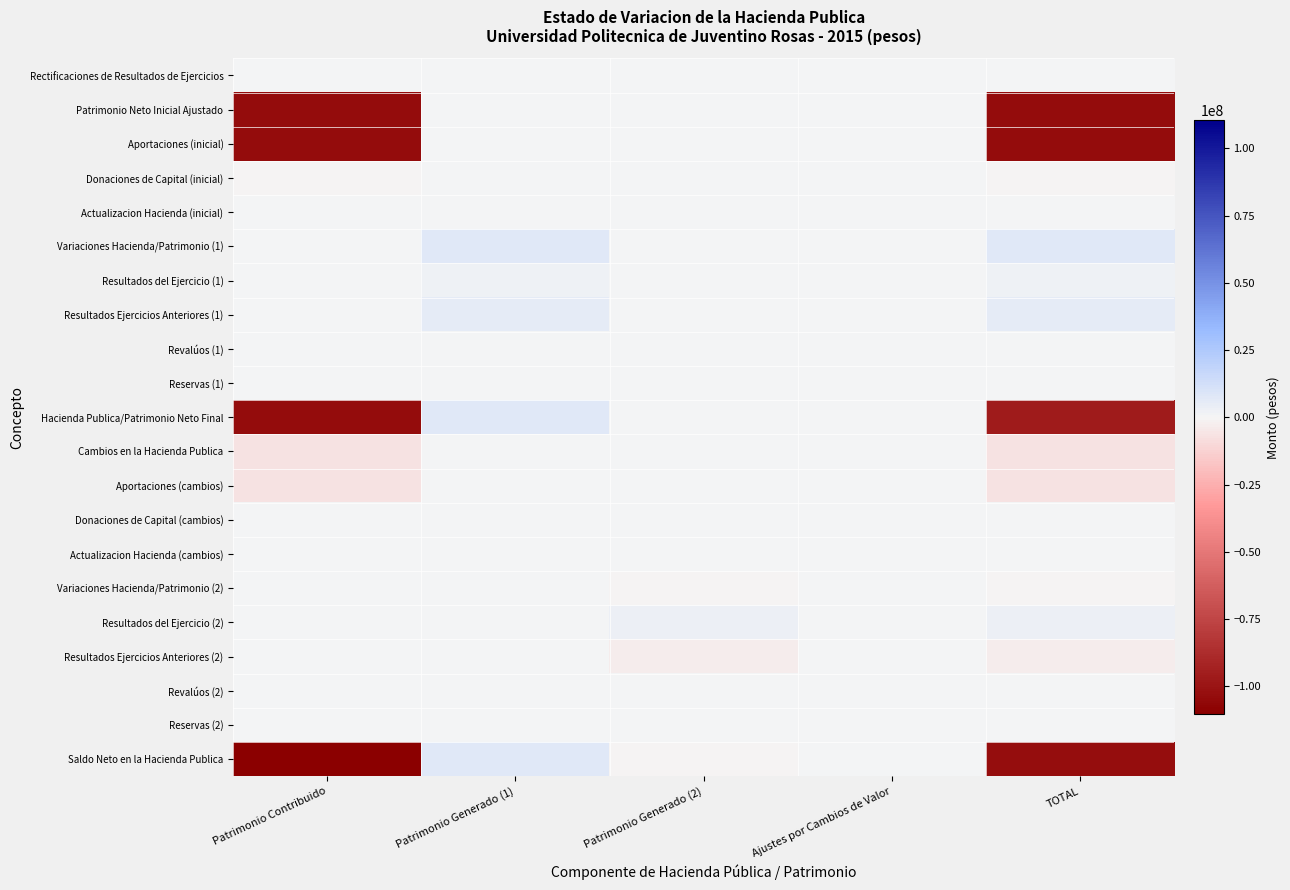

Reading left to right, what are all the values shown in this chart?

Rectificaciones de Resultados de Ejercicios: Patrimonio Contribuido=0.0	Patrimonio Generado (1)=0.0	Patrimonio Generado (2)=0.0	Ajustes por Cambios de Valor=0.0	TOTAL=0.0
Patrimonio Neto Inicial Ajustado: Patrimonio Contribuido=-104031147.3	Patrimonio Generado (1)=0.0	Patrimonio Generado (2)=0.0	Ajustes por Cambios de Valor=0.0	TOTAL=-104031147.3
Aportaciones (inicial): Patrimonio Contribuido=-103971145.3	Patrimonio Generado (1)=0.0	Patrimonio Generado (2)=0.0	Ajustes por Cambios de Valor=0.0	TOTAL=-103971145.3
Donaciones de Capital (inicial): Patrimonio Contribuido=-60002.0	Patrimonio Generado (1)=0.0	Patrimonio Generado (2)=0.0	Ajustes por Cambios de Valor=0.0	TOTAL=-60002.0
Actualizacion Hacienda (inicial): Patrimonio Contribuido=0.0	Patrimonio Generado (1)=0.0	Patrimonio Generado (2)=0.0	Ajustes por Cambios de Valor=0.0	TOTAL=0.0
Variaciones Hacienda/Patrimonio (1): Patrimonio Contribuido=0.0	Patrimonio Generado (1)=7757456.4	Patrimonio Generado (2)=0.0	Ajustes por Cambios de Valor=0.0	TOTAL=7757456.4
Resultados del Ejercicio (1): Patrimonio Contribuido=0.0	Patrimonio Generado (1)=2251460.8	Patrimonio Generado (2)=0.0	Ajustes por Cambios de Valor=0.0	TOTAL=2251460.8
Resultados Ejercicios Anteriores (1): Patrimonio Contribuido=0.0	Patrimonio Generado (1)=5505995.6	Patrimonio Generado (2)=0.0	Ajustes por Cambios de Valor=0.0	TOTAL=5505995.6
Revalúos (1): Patrimonio Contribuido=0.0	Patrimonio Generado (1)=0.0	Patrimonio Generado (2)=0.0	Ajustes por Cambios de Valor=0.0	TOTAL=0.0
Reservas (1): Patrimonio Contribuido=0.0	Patrimonio Generado (1)=0.0	Patrimonio Generado (2)=0.0	Ajustes por Cambios de Valor=0.0	TOTAL=0.0
Hacienda Publica/Patrimonio Neto Final: Patrimonio Contribuido=-104031147.3	Patrimonio Generado (1)=7757456.4	Patrimonio Generado (2)=0.0	Ajustes por Cambios de Valor=0.0	TOTAL=-96273690.8
Cambios en la Hacienda Publica: Patrimonio Contribuido=-6458621.7	Patrimonio Generado (1)=0.0	Patrimonio Generado (2)=0.0	Ajustes por Cambios de Valor=0.0	TOTAL=-6458621.7
Aportaciones (cambios): Patrimonio Contribuido=-6458621.7	Patrimonio Generado (1)=0.0	Patrimonio Generado (2)=0.0	Ajustes por Cambios de Valor=0.0	TOTAL=-6458621.7
Donaciones de Capital (cambios): Patrimonio Contribuido=0.0	Patrimonio Generado (1)=0.0	Patrimonio Generado (2)=0.0	Ajustes por Cambios de Valor=0.0	TOTAL=0.0
Actualizacion Hacienda (cambios): Patrimonio Contribuido=0.0	Patrimonio Generado (1)=0.0	Patrimonio Generado (2)=0.0	Ajustes por Cambios de Valor=0.0	TOTAL=0.0
Variaciones Hacienda/Patrimonio (2): Patrimonio Contribuido=0.0	Patrimonio Generado (1)=0.0	Patrimonio Generado (2)=-23216.3	Ajustes por Cambios de Valor=0.0	TOTAL=-23216.3
Resultados del Ejercicio (2): Patrimonio Contribuido=0.0	Patrimonio Generado (1)=0.0	Patrimonio Generado (2)=3119686.0	Ajustes por Cambios de Valor=0.0	TOTAL=3119686.0
Resultados Ejercicios Anteriores (2): Patrimonio Contribuido=0.0	Patrimonio Generado (1)=0.0	Patrimonio Generado (2)=-3142902.2	Ajustes por Cambios de Valor=0.0	TOTAL=-3142902.2
Revalúos (2): Patrimonio Contribuido=0.0	Patrimonio Generado (1)=0.0	Patrimonio Generado (2)=0.0	Ajustes por Cambios de Valor=0.0	TOTAL=0.0
Reservas (2): Patrimonio Contribuido=0.0	Patrimonio Generado (1)=0.0	Patrimonio Generado (2)=0.0	Ajustes por Cambios de Valor=0.0	TOTAL=0.0
Saldo Neto en la Hacienda Publica: Patrimonio Contribuido=-110489768.9	Patrimonio Generado (1)=7757456.4	Patrimonio Generado (2)=-23216.3	Ajustes por Cambios de Valor=0.0	TOTAL=-102755528.8